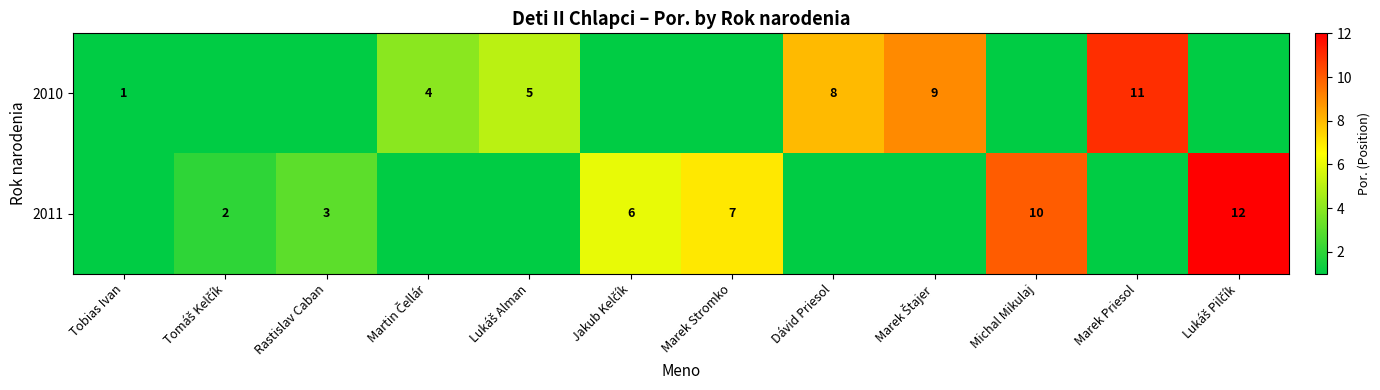

At how many categories does at least one series exceed 5?

7